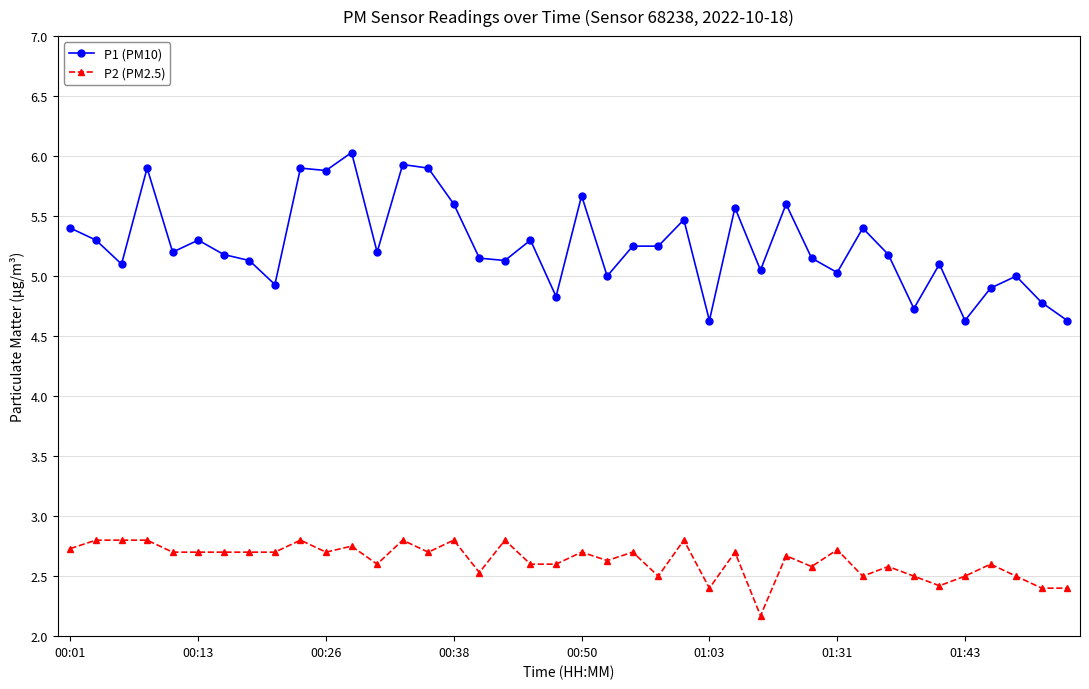

What is the maximum value shown in the chart?

6.0